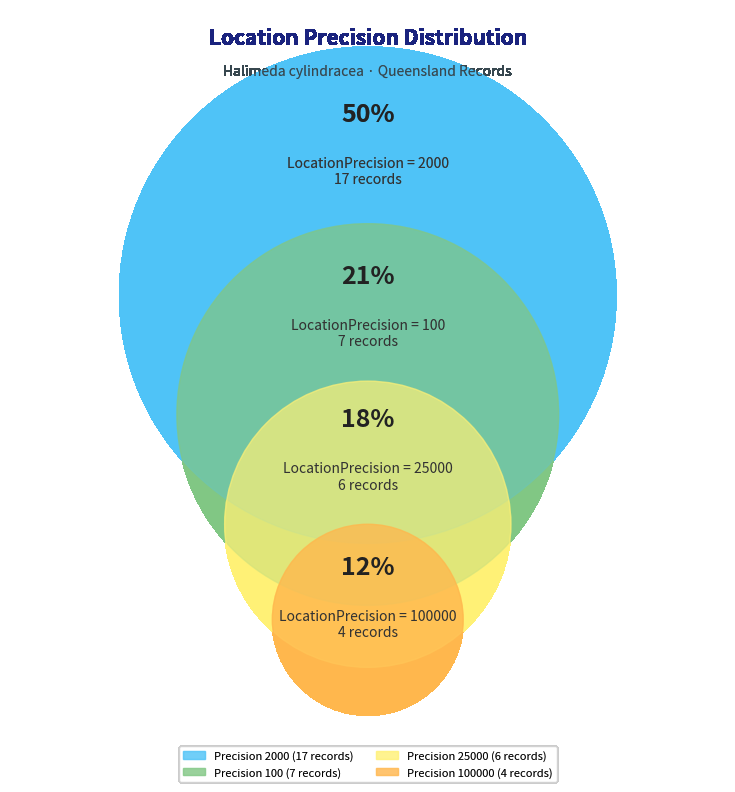

How many slices are in this pie chart?

4